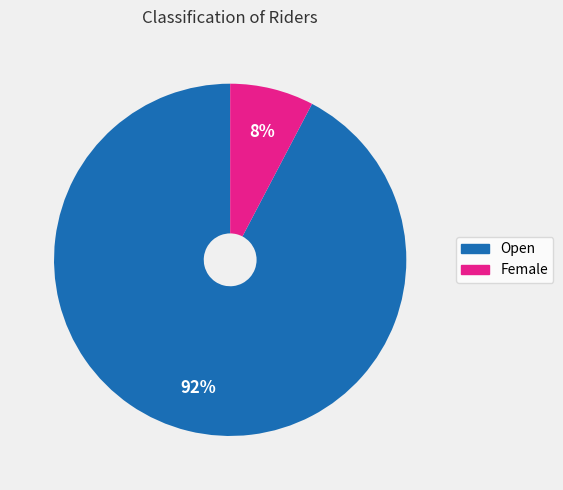

Is there a majority slice in this chart?

Yes